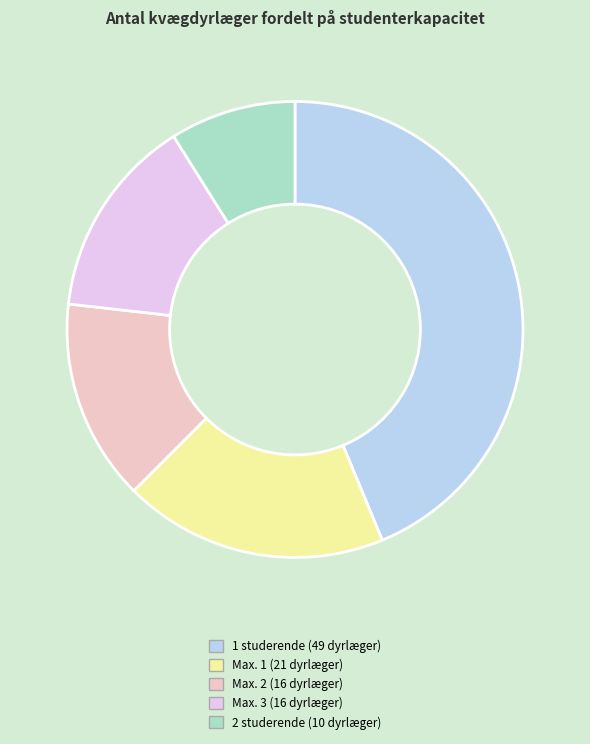

Is Max. 3 the majority of the pie?

No